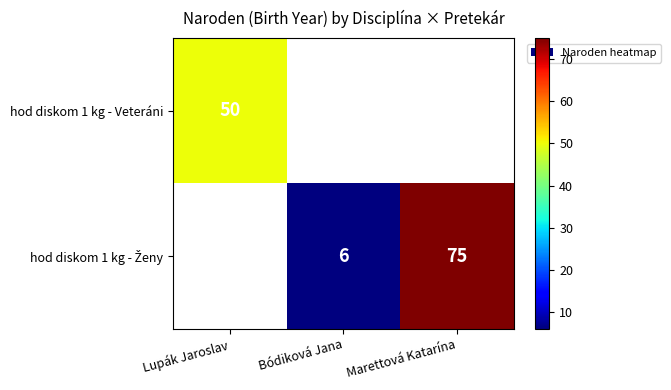

Is it true that hod diskom 1 kg - Veteráni equals 50.0 at Lupák Jaroslav?

True